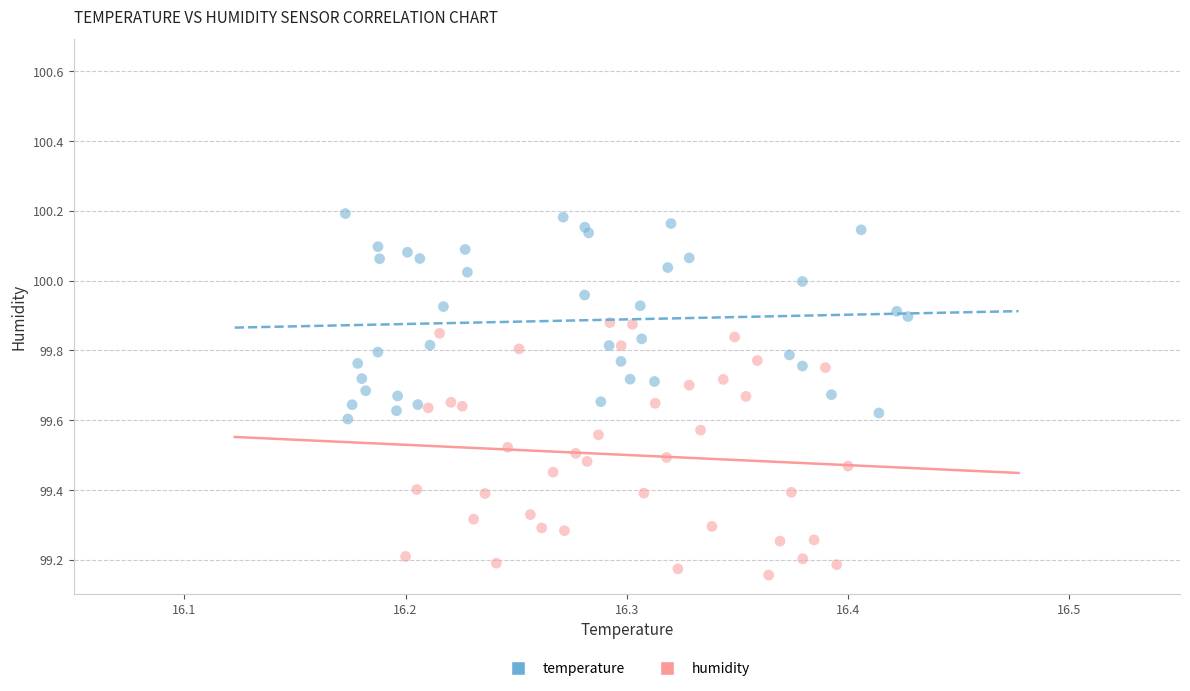

Which series has the largest Y range (max minus min)?

humidity